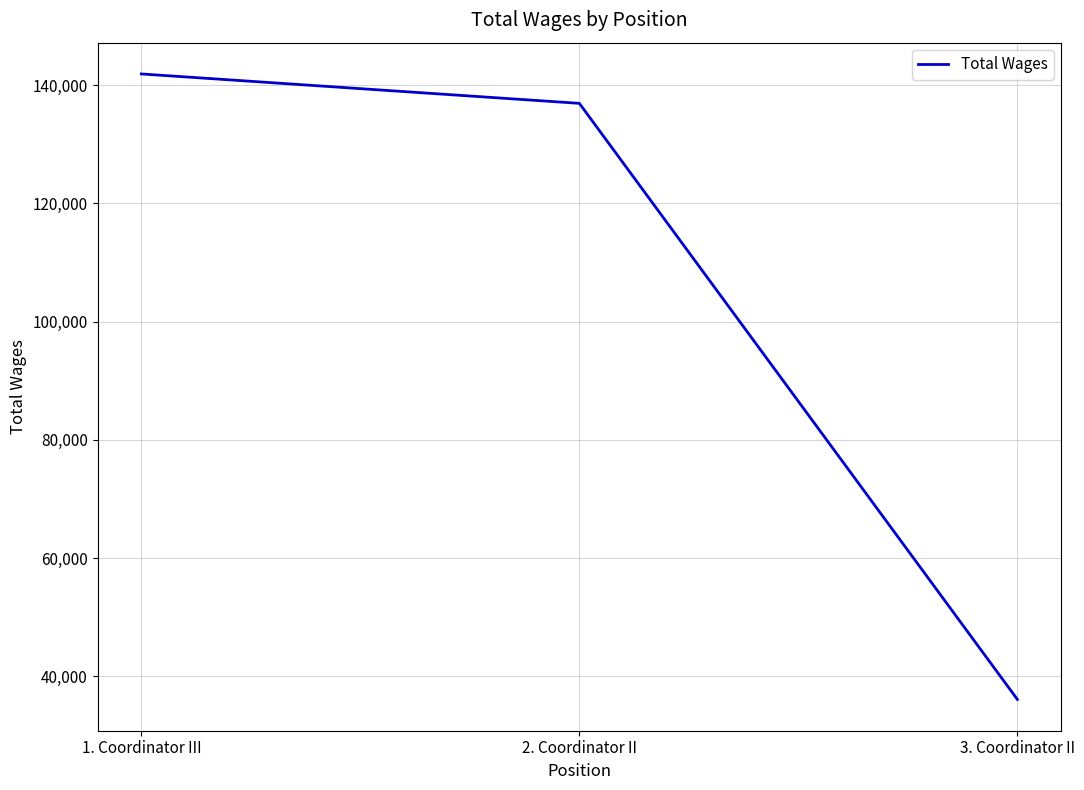

Where does the data first go above 136892?

1. Coordinator III